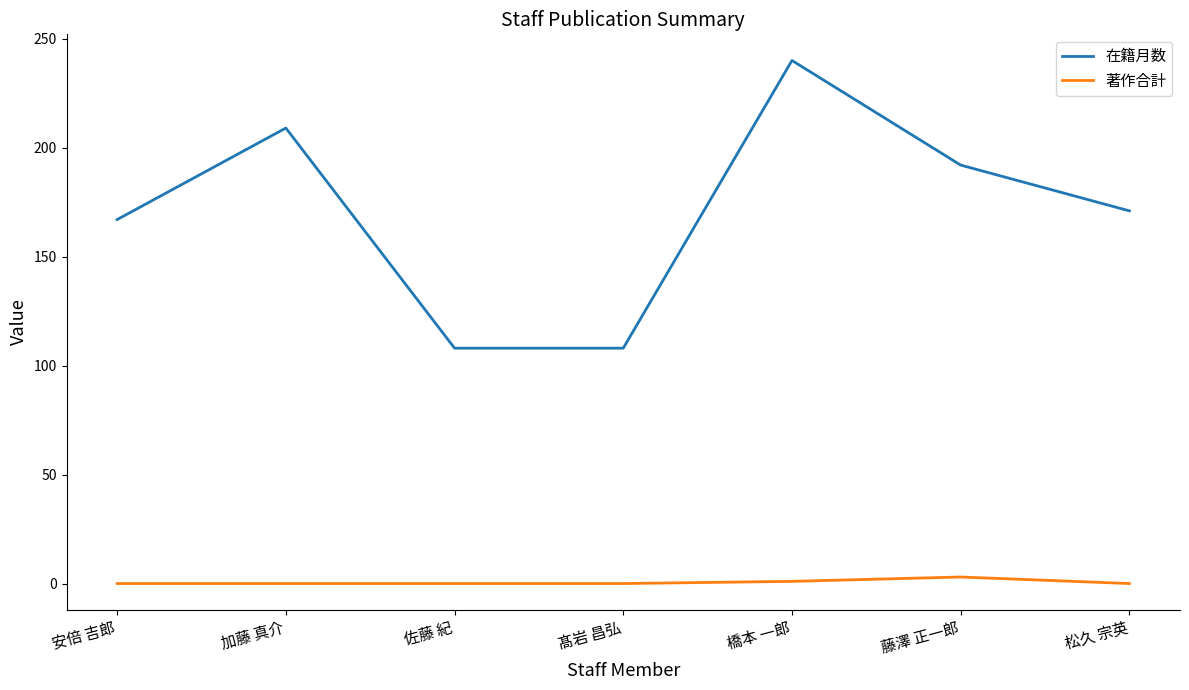

What is the greatest value displayed?

240